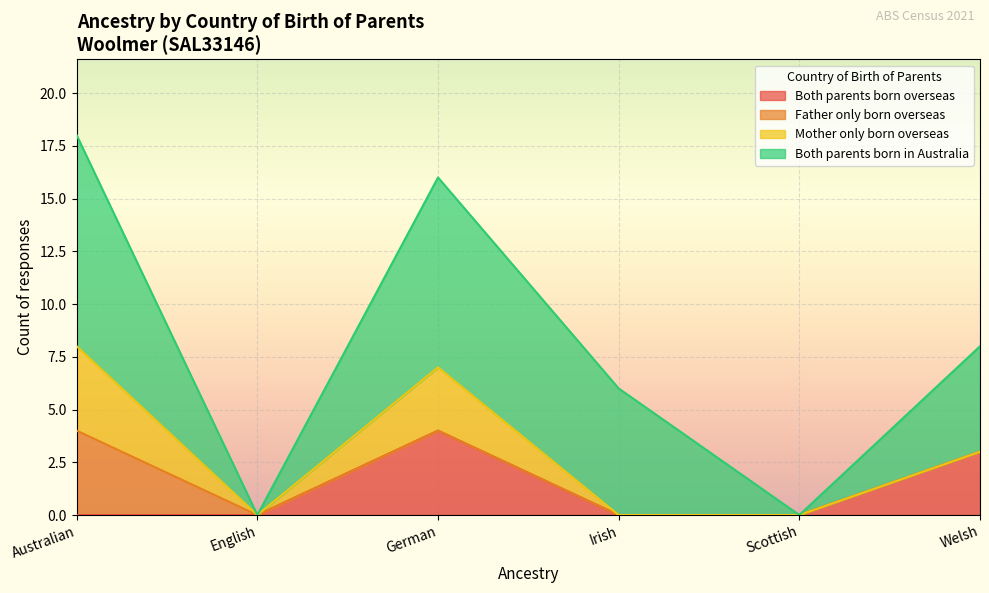

What is the label of the 1st point from the left?

Australian